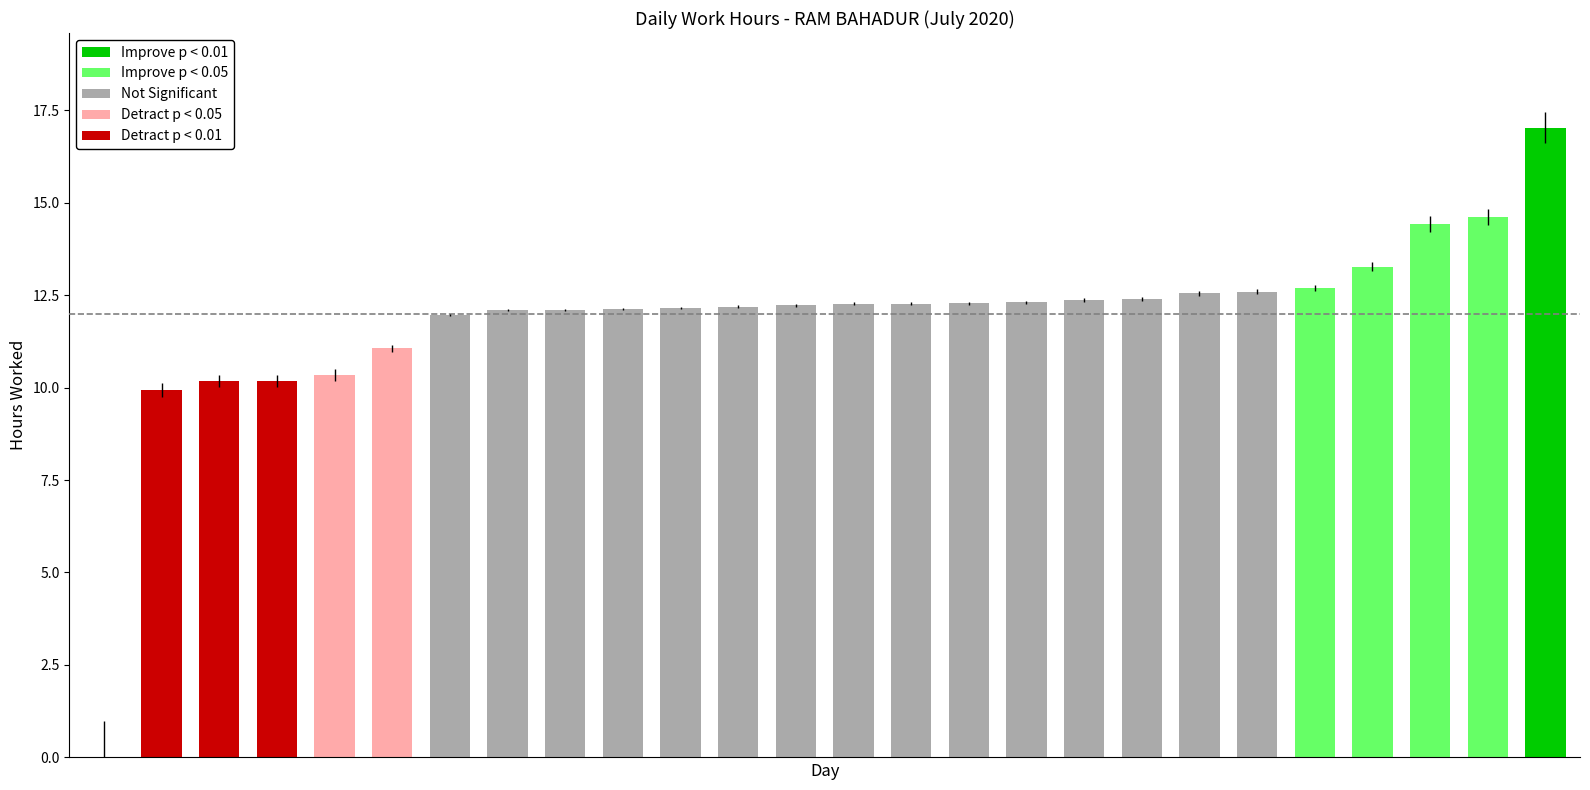

How many distinct data groups are displayed?

1